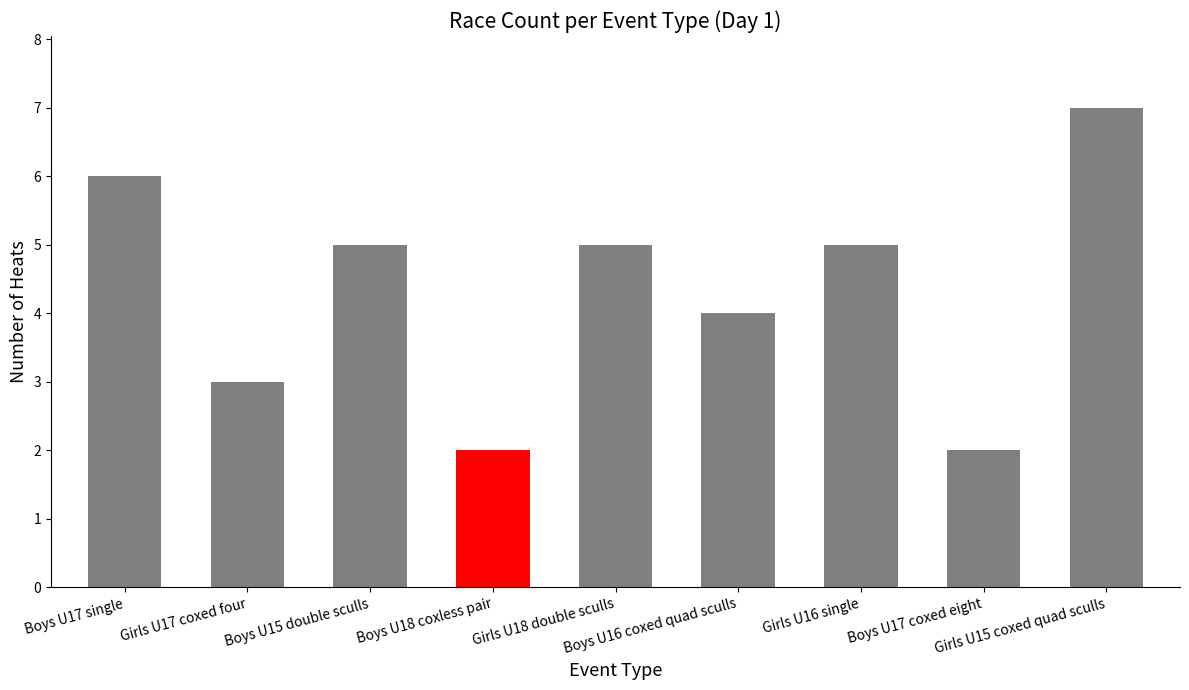

What is the average value?

4